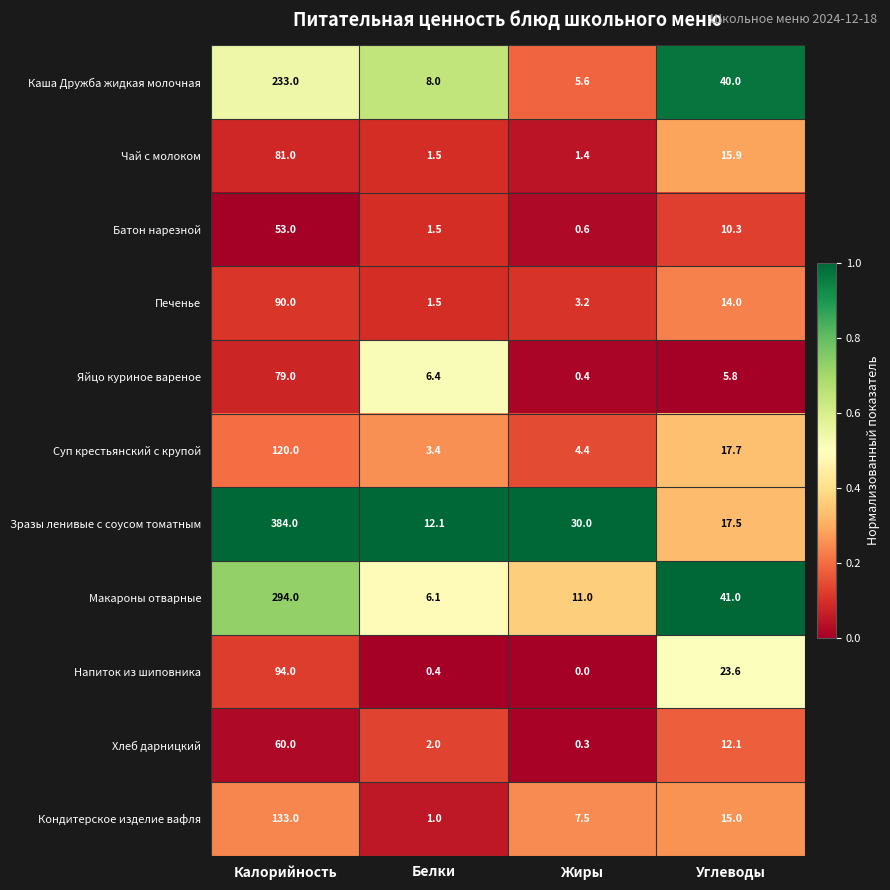

At which category is the sum across all series the highest?

Калорийность